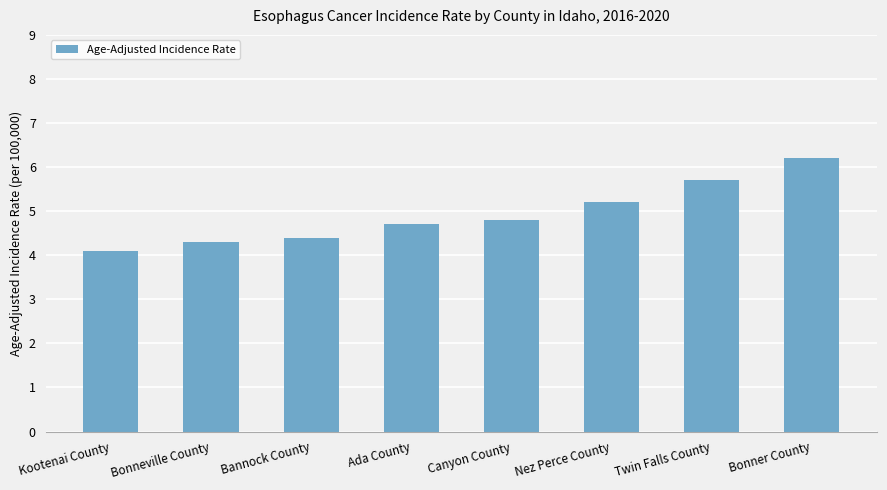

Is it true that the value at Canyon County is 1.8?

False